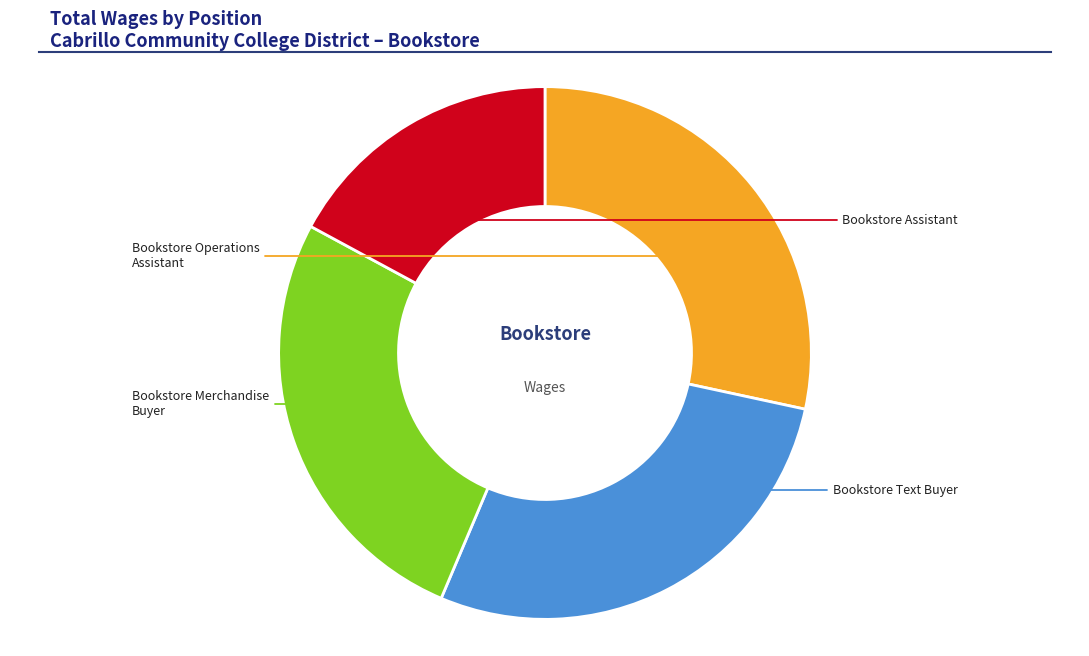

Combined, what portion of the pie is Bookstore Assistant and Bookstore Text Buyer?

45.1%